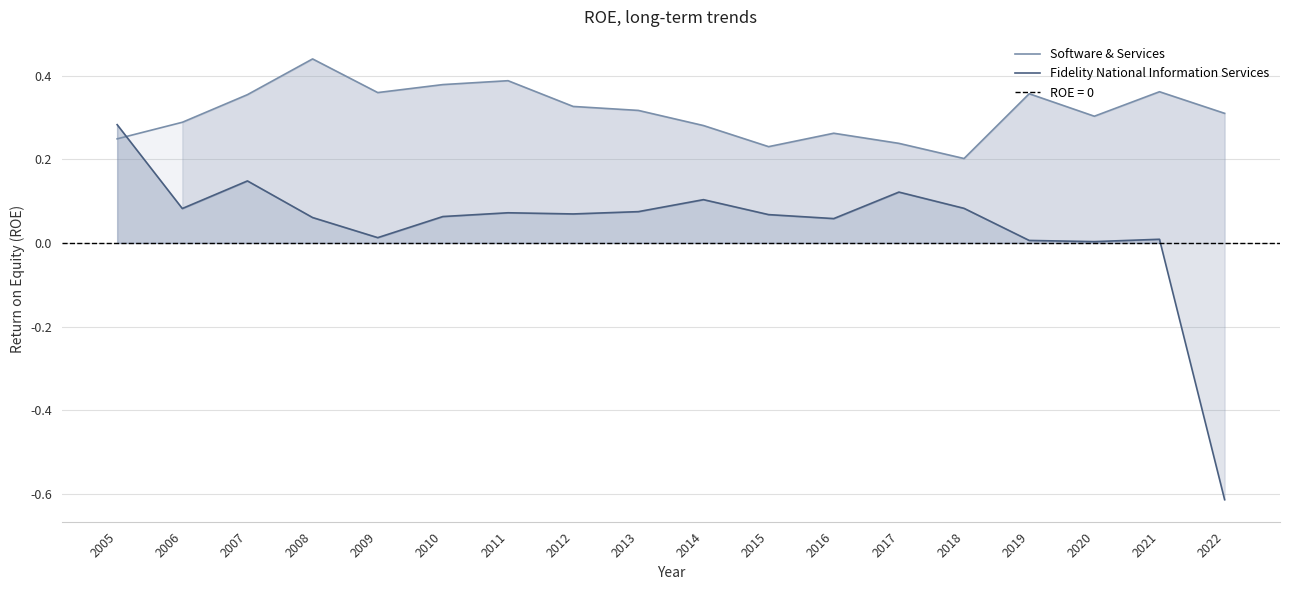

What is the approximate value of Fidelity National Information Services at 2013?

0.1